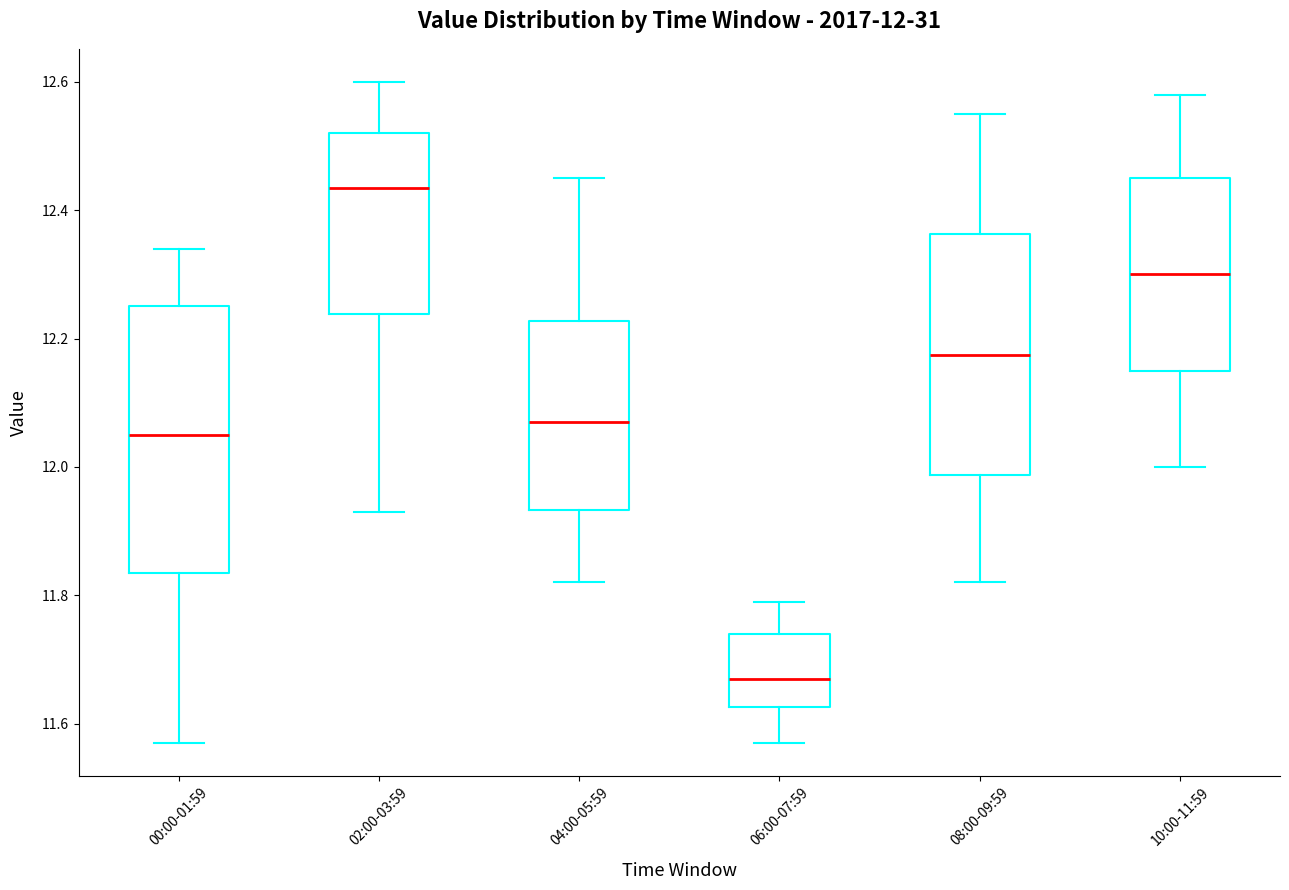

Which box has the highest median line?

02:00-03:59